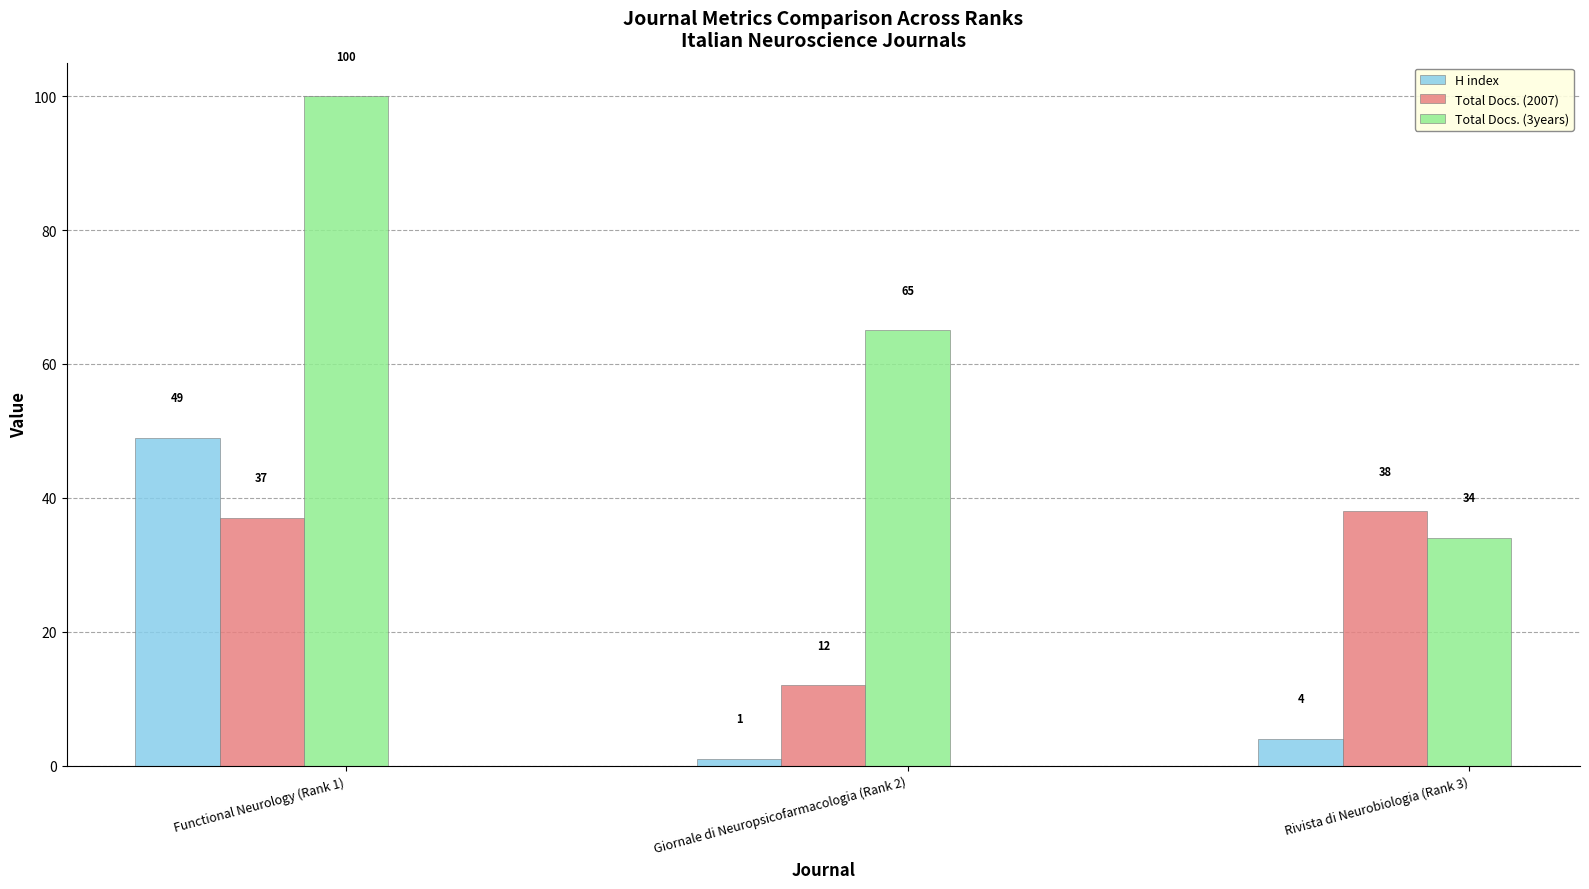

What is the sum of the Total Docs. (2007) values at Giornale di Neuropsicofarmacologia (Rank 2) and Rivista di Neurobiologia (Rank 3)?

50